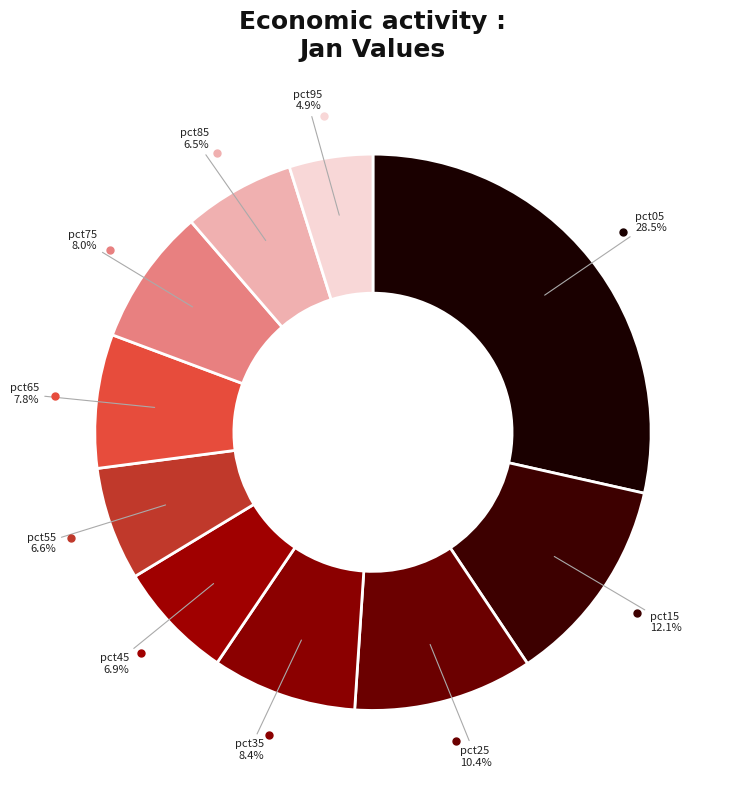

To the nearest percent, what is the average slice percentage?

10%